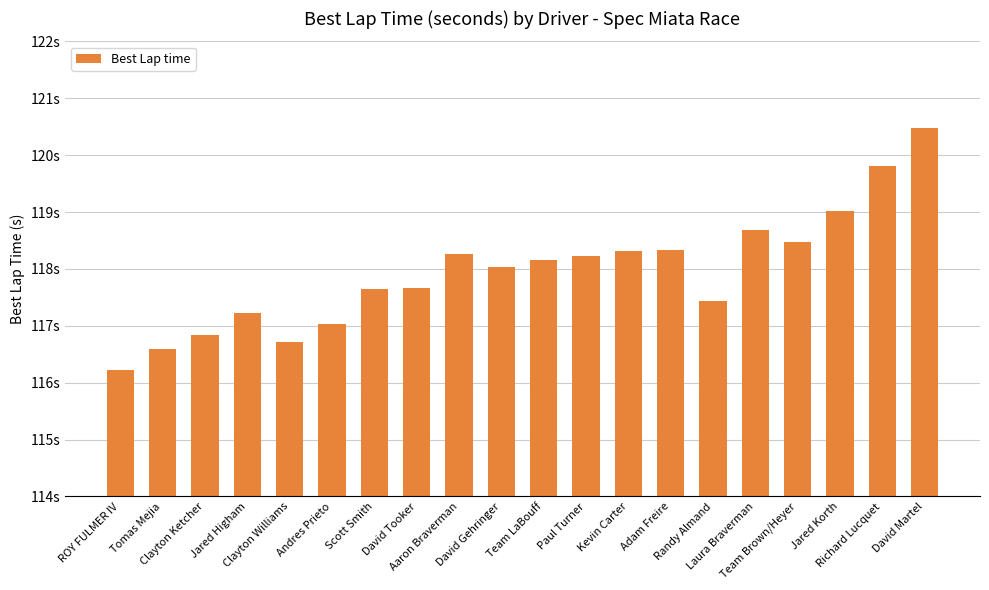

Reading left to right, what are all the values shown in this chart?

116.2	116.6	116.8	117.2	116.7	117.0	117.7	117.7	118.3	118.0	118.2	118.2	118.3	118.3	117.4	118.7	118.5	119.0	119.8	120.5